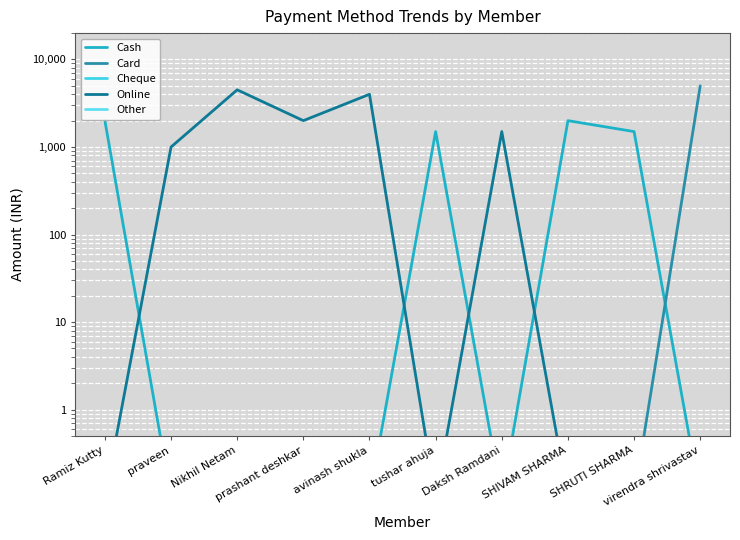

True or false: Cheque has a value of 0.1 at SHRUTI SHARMA.

True